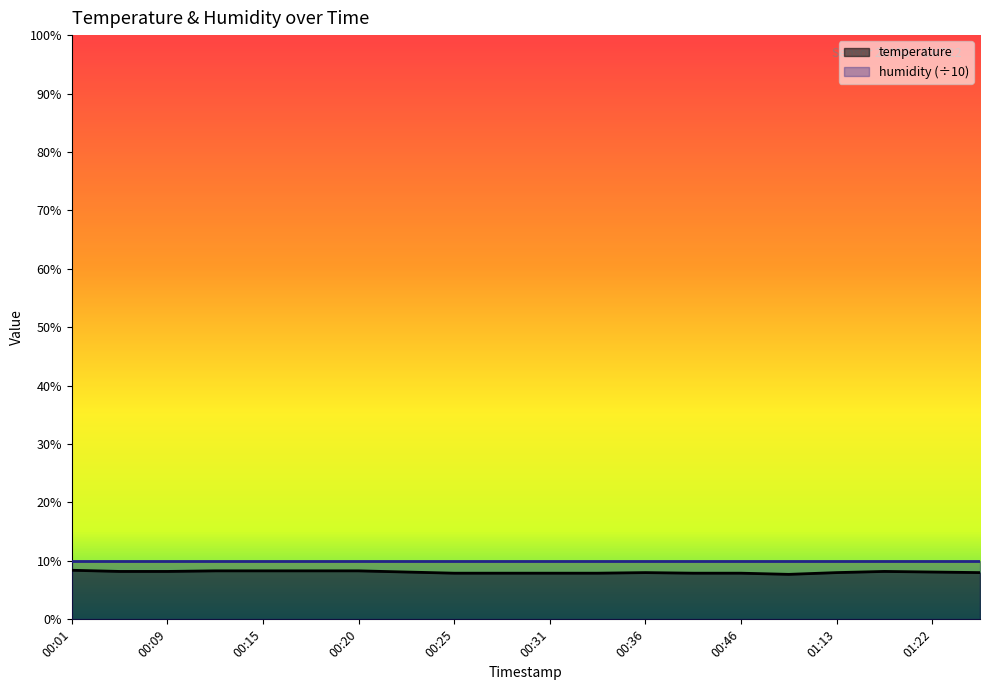

Count the values in the range 7 to 8.

10